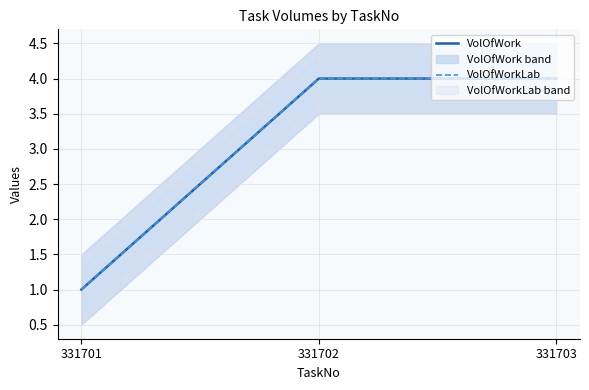

Which label corresponds to the largest value in the chart?

331702